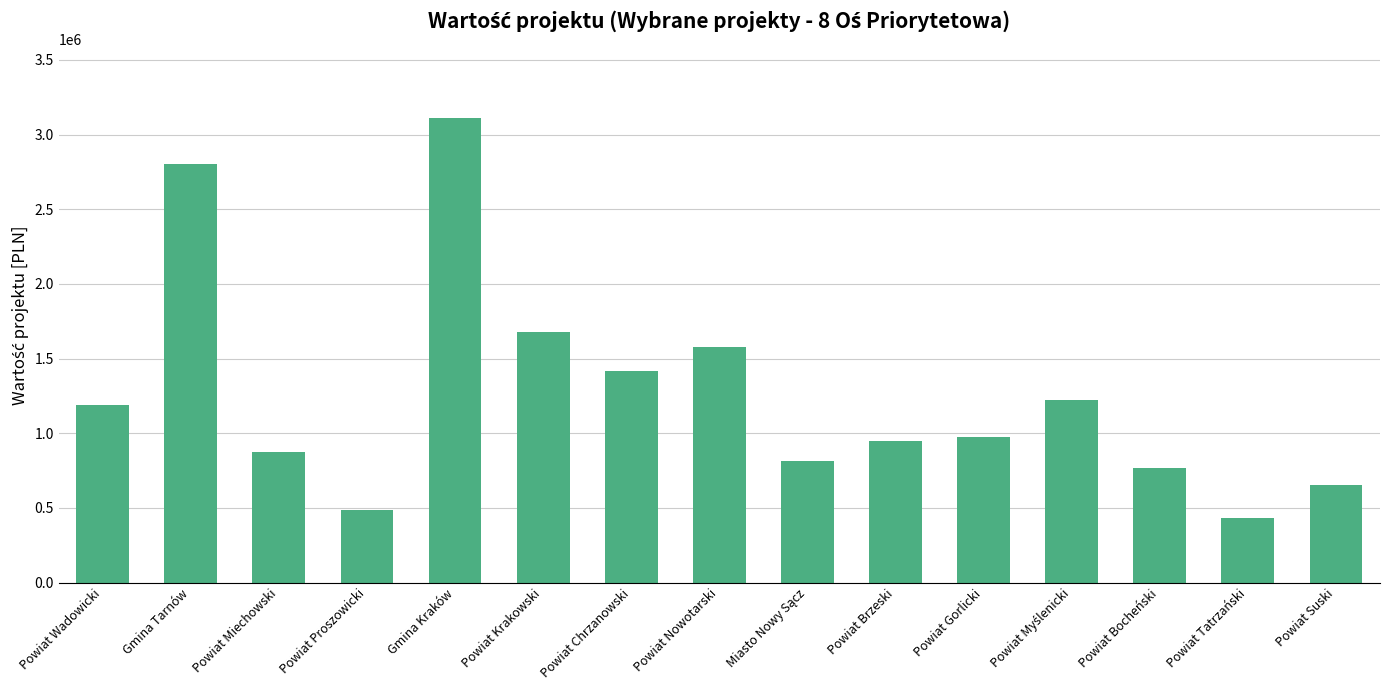

What is the label of the 2nd bar from the right?

Powiat Tatrzański